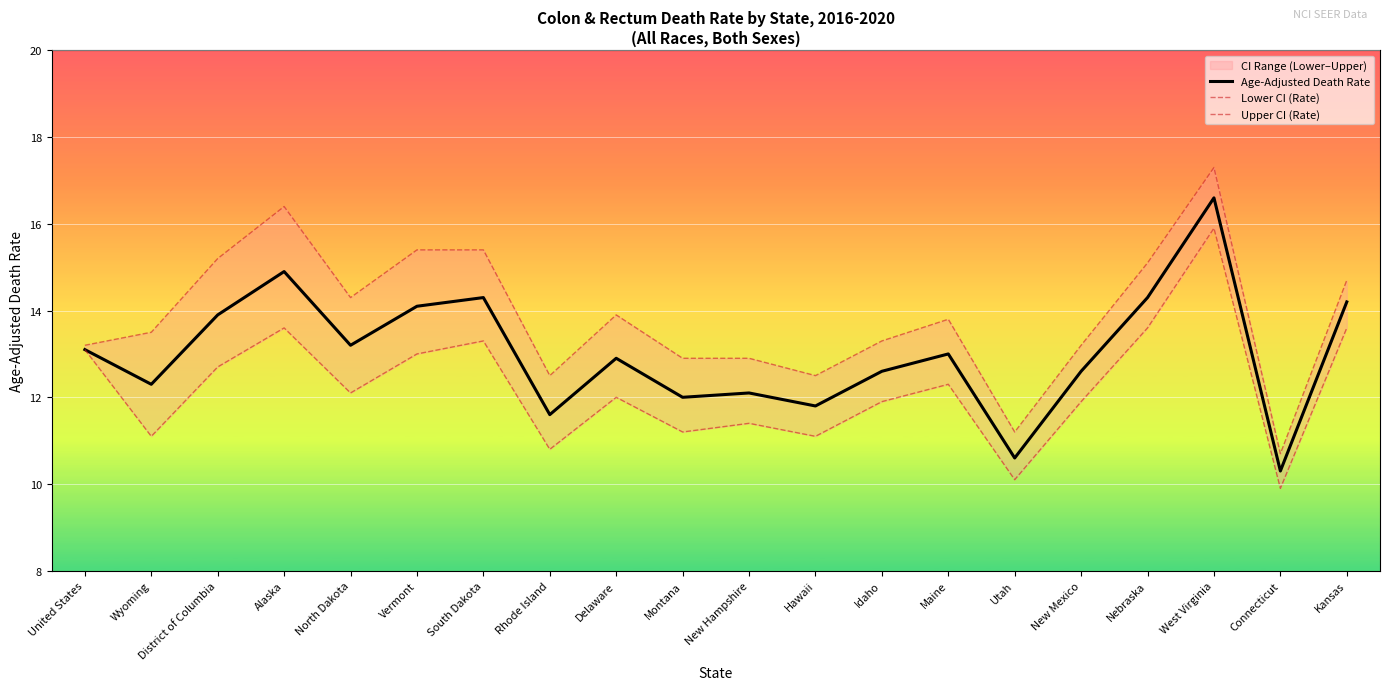

Reading left to right, what are all the values shown in this chart?

Age-Adjusted Death Rate: United States=13.1	Wyoming=12.3	District of Columbia=13.9	Alaska=14.9	North Dakota=13.2	Vermont=14.1	South Dakota=14.3	Rhode Island=11.6	Delaware=12.9	Montana=12.0	New Hampshire=12.1	Hawaii=11.8	Idaho=12.6	Maine=13.0	Utah=10.6	New Mexico=12.6	Nebraska=14.3	West Virginia=16.6	Connecticut=10.3	Kansas=14.2
Lower CI (Rate): United States=13.1	Wyoming=11.1	District of Columbia=12.7	Alaska=13.6	North Dakota=12.1	Vermont=13.0	South Dakota=13.3	Rhode Island=10.8	Delaware=12.0	Montana=11.2	New Hampshire=11.4	Hawaii=11.1	Idaho=11.9	Maine=12.3	Utah=10.1	New Mexico=11.9	Nebraska=13.6	West Virginia=15.9	Connecticut=9.9	Kansas=13.6
Upper CI (Rate): United States=13.2	Wyoming=13.5	District of Columbia=15.2	Alaska=16.4	North Dakota=14.3	Vermont=15.4	South Dakota=15.4	Rhode Island=12.5	Delaware=13.9	Montana=12.9	New Hampshire=12.9	Hawaii=12.5	Idaho=13.3	Maine=13.8	Utah=11.2	New Mexico=13.2	Nebraska=15.1	West Virginia=17.3	Connecticut=10.7	Kansas=14.7